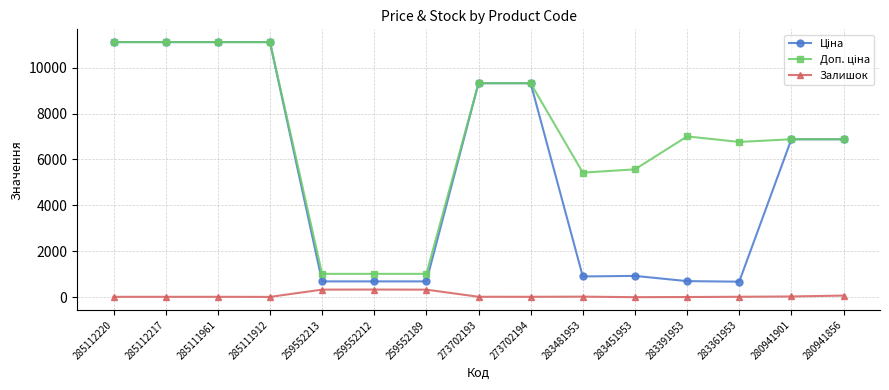

What position from the right is 283391953?

4